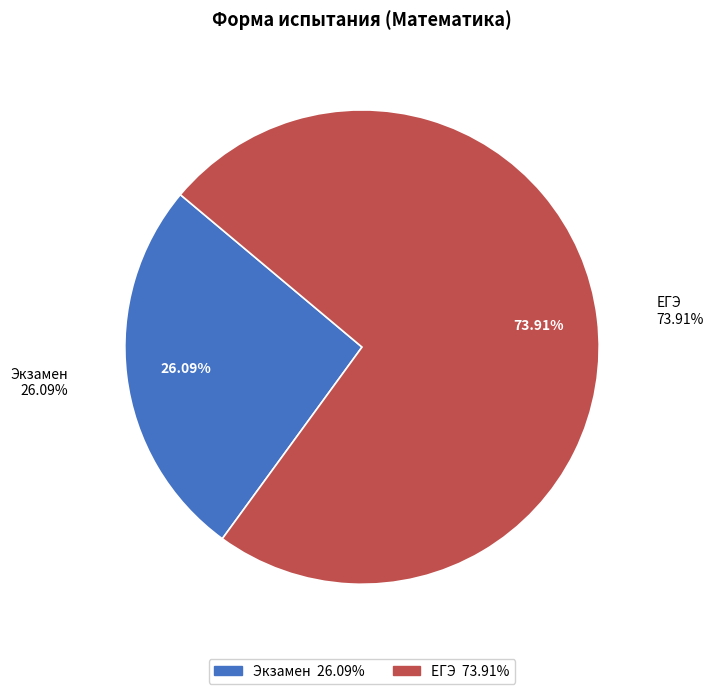

How many segments does this pie chart have?

2